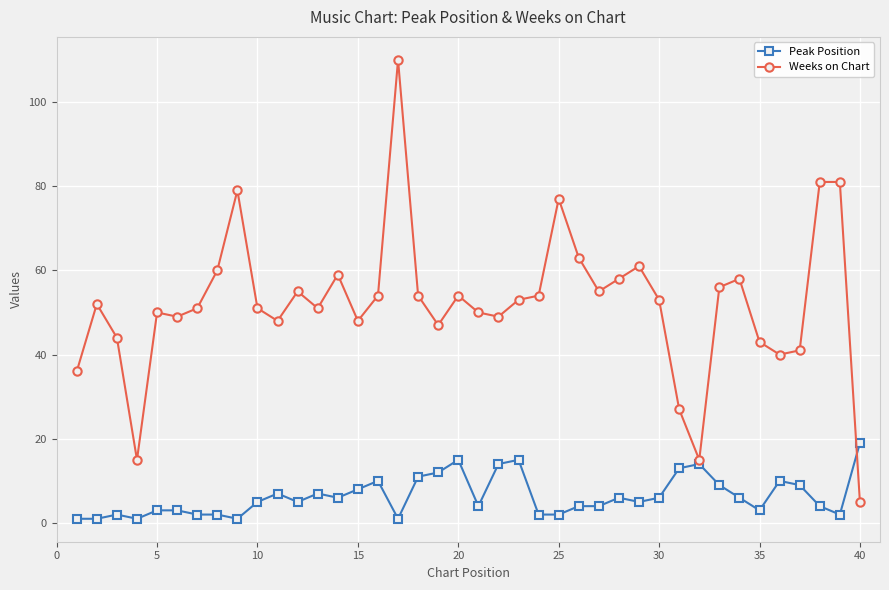

At how many categories does at least one series exceed 34?

36